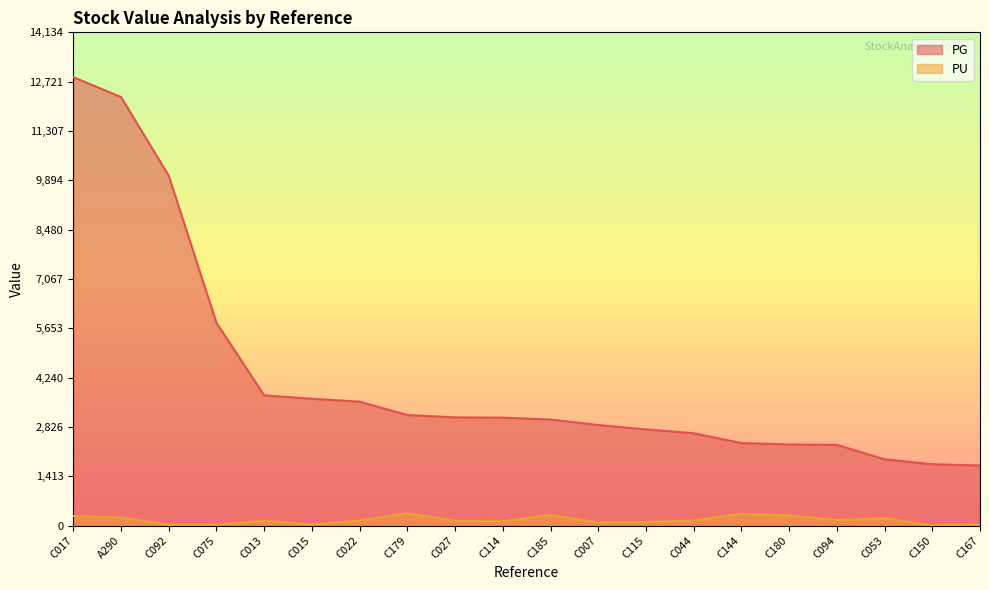

What is the sum of all PG values?

84930.5